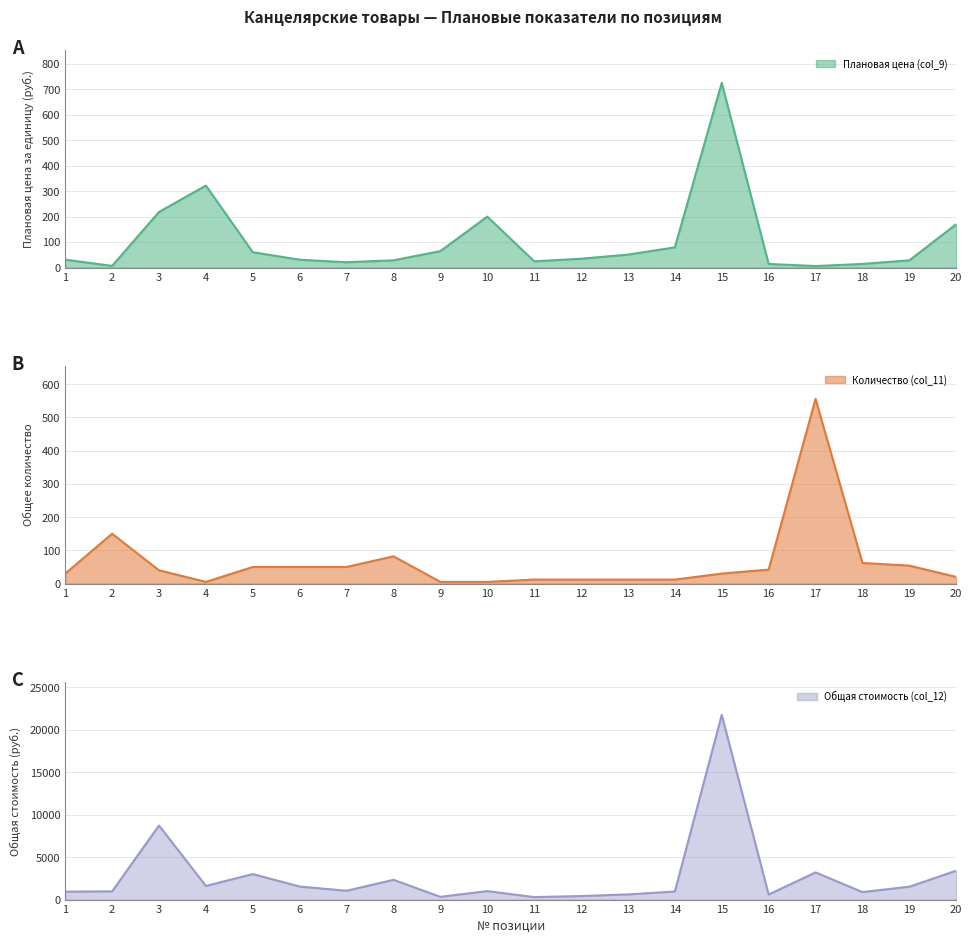

Reading left to right, what are all the values shown in this chart?

Плановая цена (col_9): 31.1	6.5	218.2	322.0	60.1	30.7	20.8	28.4	64.5	200.2	24.4	34.6	50.8	79.3	725.5	14.2	5.8	14.3	28.2	170.2
Количество (col_11): 30.0	150.0	40.0	5.0	50.0	50.0	50.0	82.0	5.0	5.0	12.0	12.0	12.0	12.0	30.0	42.0	556.0	62.0	54.0	20.0
Общая стоимость (col_12): 932.7	969.0	8729.2	1609.8	3006.5	1537.0	1040.5	2331.3	322.6	1000.9	293.3	415.8	609.1	951.8	21764.4	596.4	3202.6	884.1	1520.6	3403.8